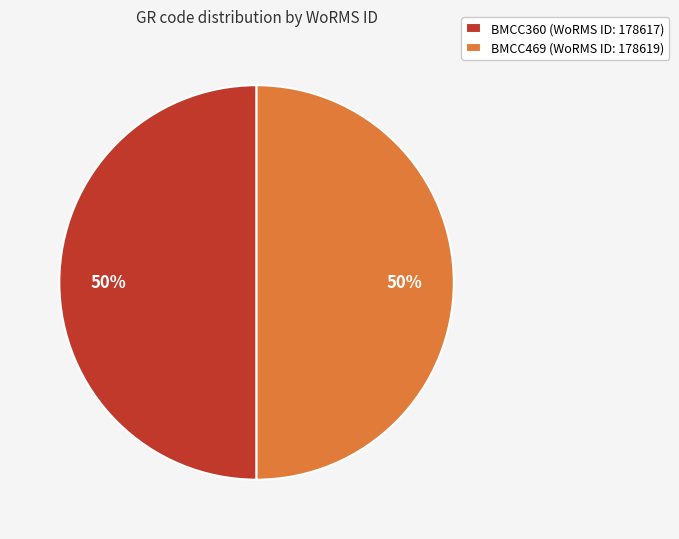

Do BMCC360 (WoRMS ID: 178617) and BMCC469 (WoRMS ID: 178619) together represent more than half of the pie?

Yes